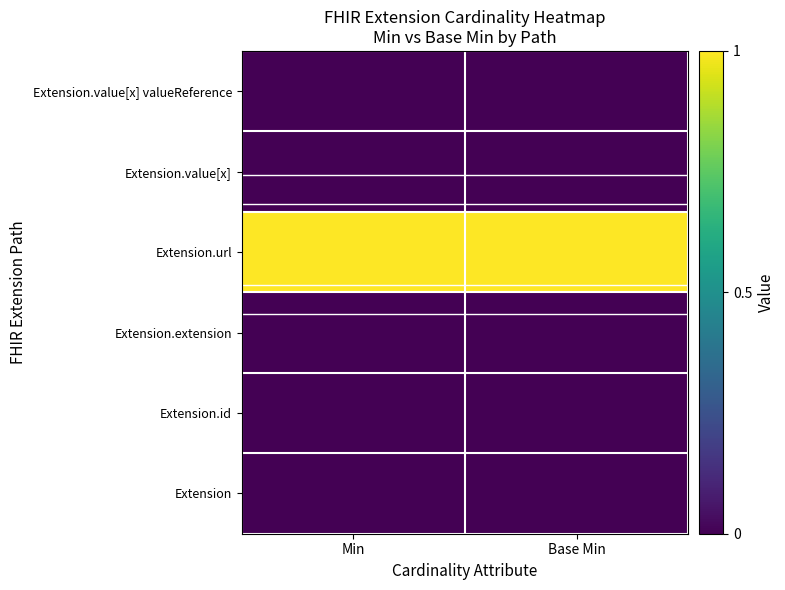

Which series has the largest total across all categories?

Extension.url